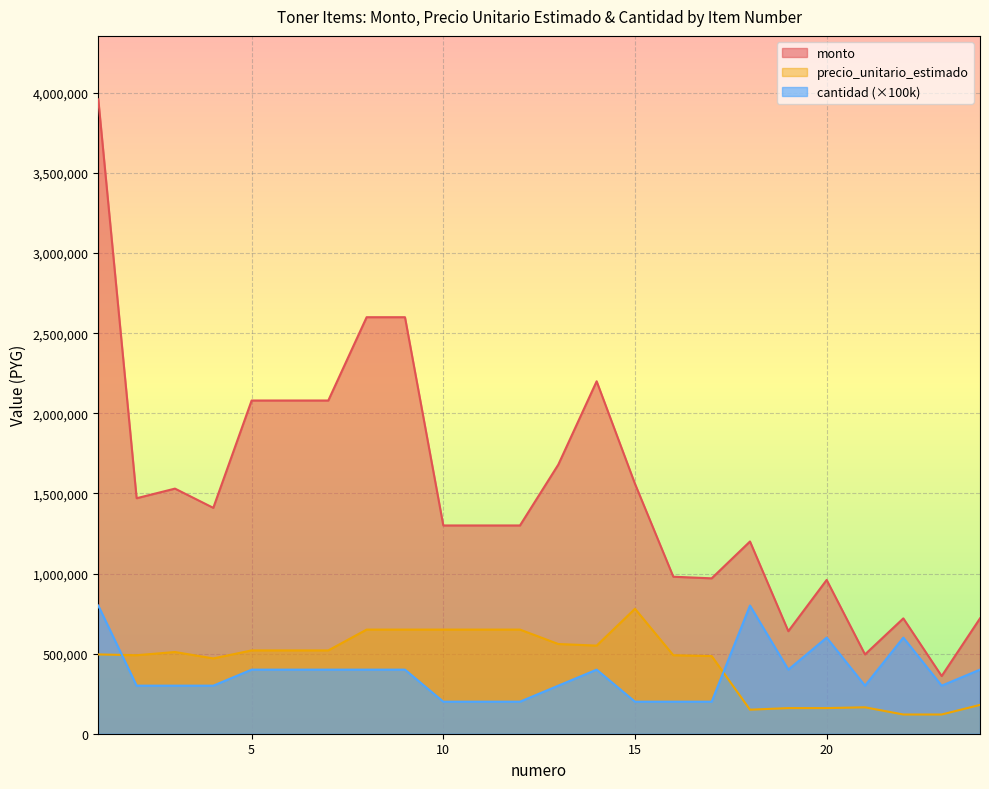

True or false: cantidad and monto cross at least once.

False